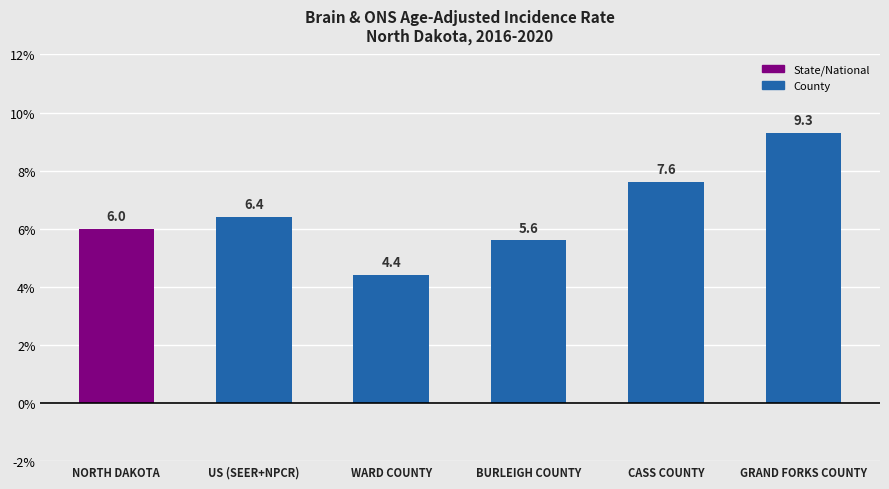

Rank the categories by value from lowest to highest.

WARD COUNTY, BURLEIGH COUNTY, NORTH DAKOTA, US (SEER+NPCR), CASS COUNTY, GRAND FORKS COUNTY